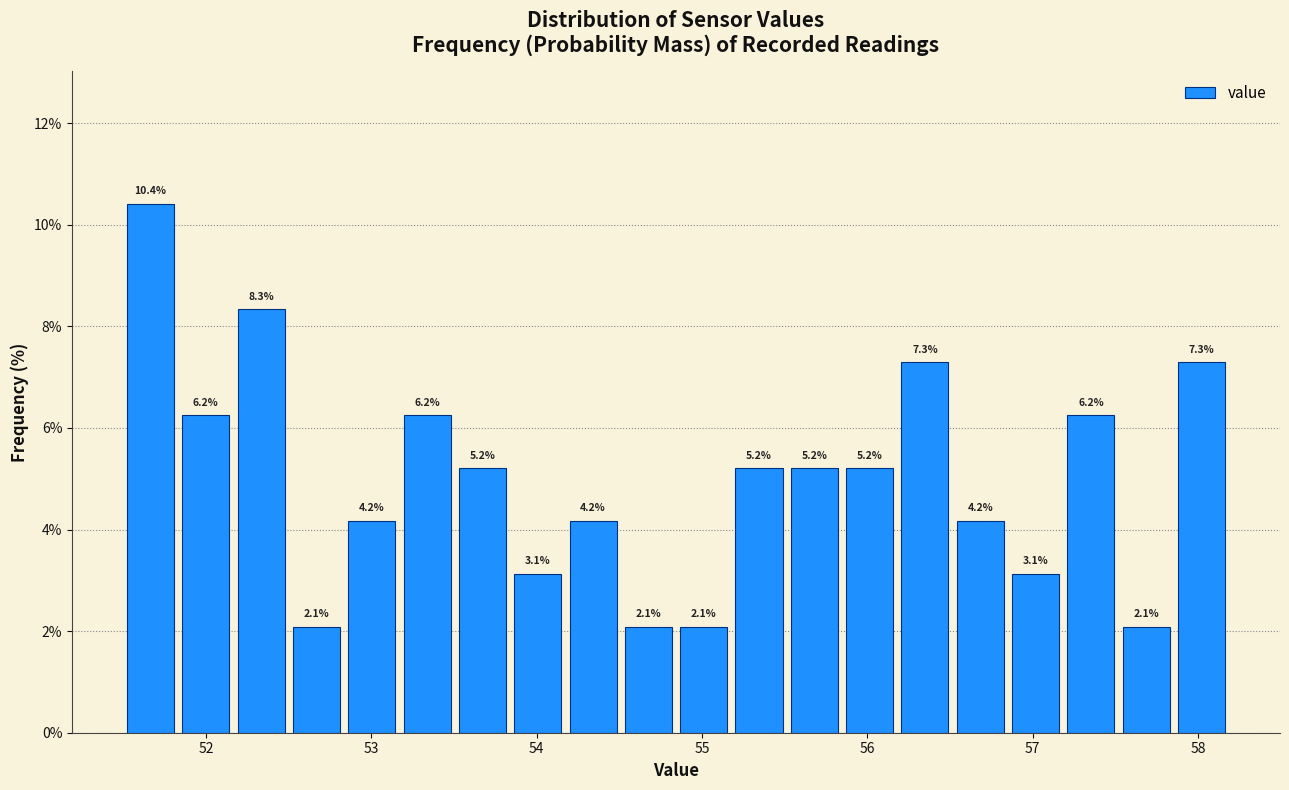

Around what value on the x-axis is the tallest bar? Give the approximate position of its centre, as read against the axis.

51.7